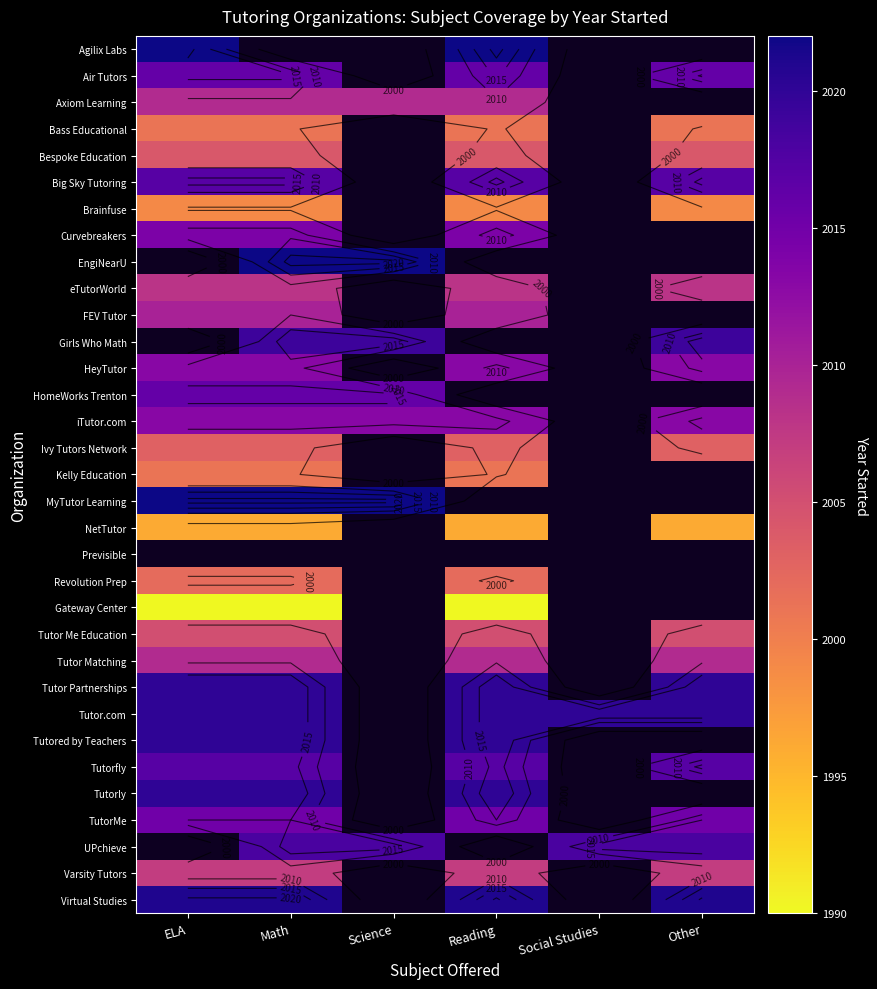

Rank the series by their maximum value, from lowest to highest.

Gateway Center, NetTutor, Brainfuse, Bass Educational, Kelly Education, Revolution Prep, Ivy Tutors Network, Bespoke Education, Tutor Me Education, Varsity Tutors, eTutorWorld, Axiom Learning, Tutor Matching, FEV Tutor, HeyTutor, iTutor.com, Curvebreakers, TutorMe, Air Tutors, HomeWorks Trenton, Big Sky Tutoring, Tutorfly, Tutor.com, Tutored by Teachers, Virtual Studies, Agilix Labs, EngiNearU, Girls Who Math, Tutorly, MyTutor Learning, Previsible, Tutor Partnerships, UPchieve